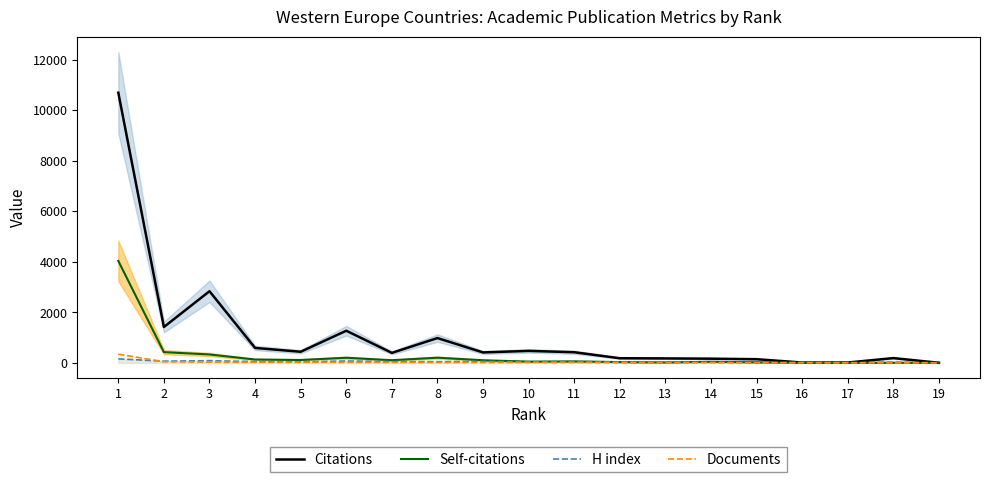

How many interior local peaks does the Citations series have?

5